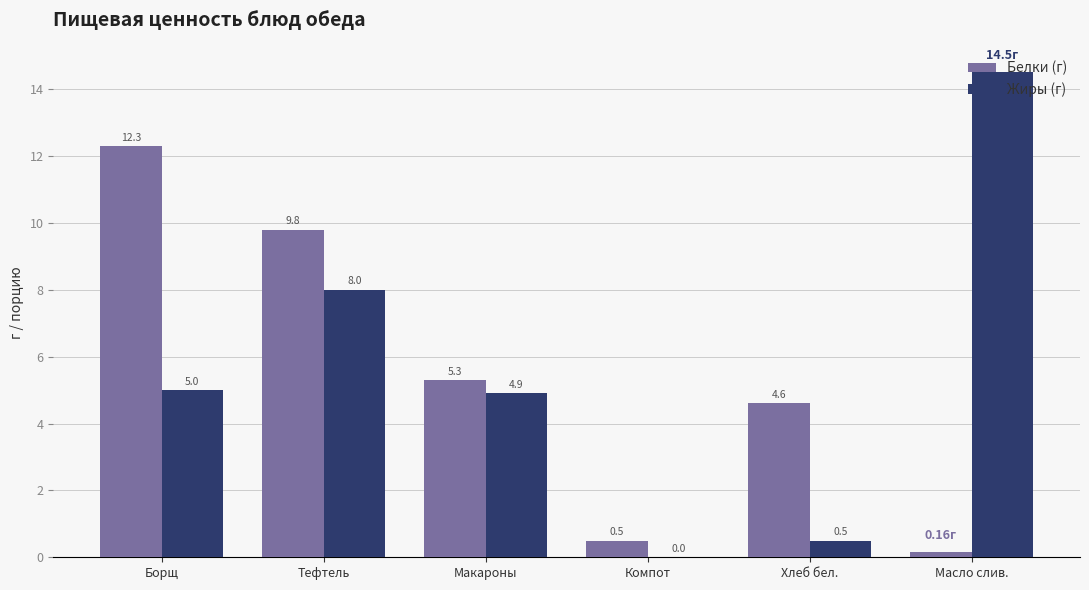

Is it true that Жиры (г) equals 12.3 at Тефтель?

False